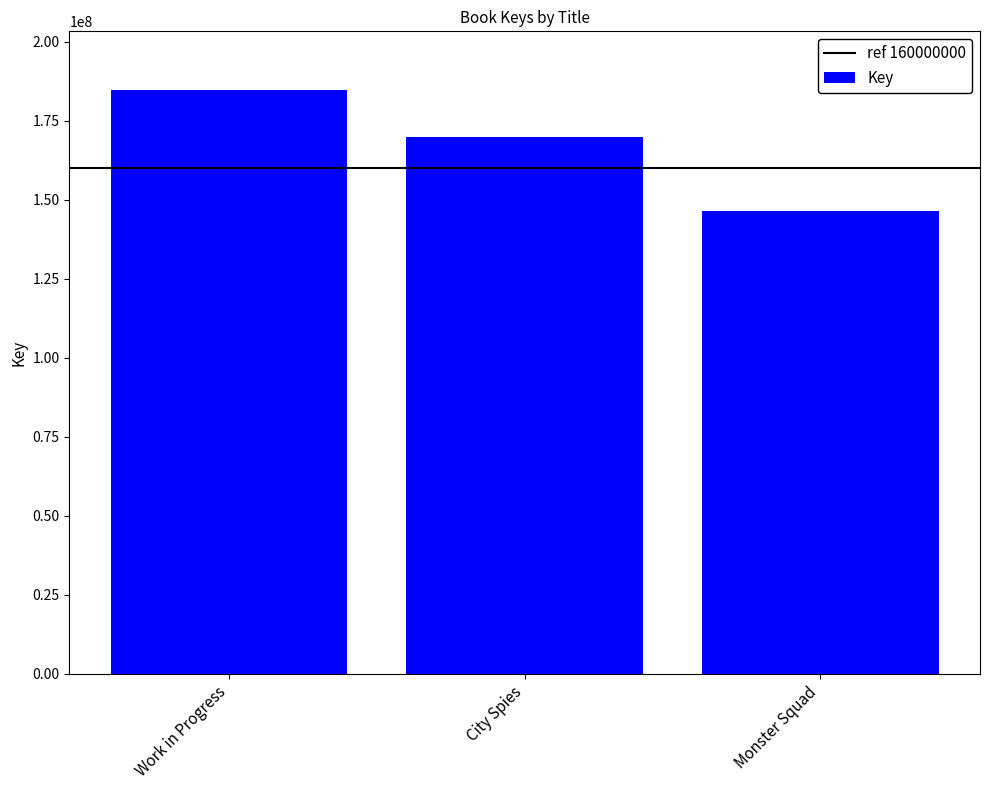

Are the bars grouped side by side (vs. stacked)?

No